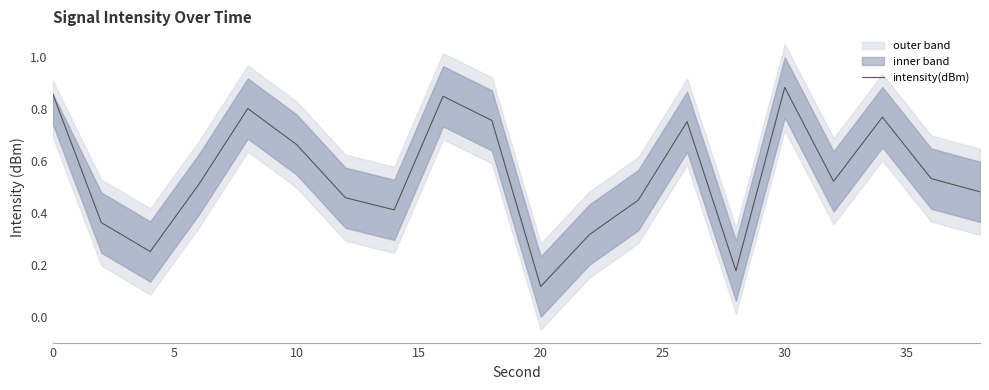

Does the chart display data point markers on the line(s)?

No